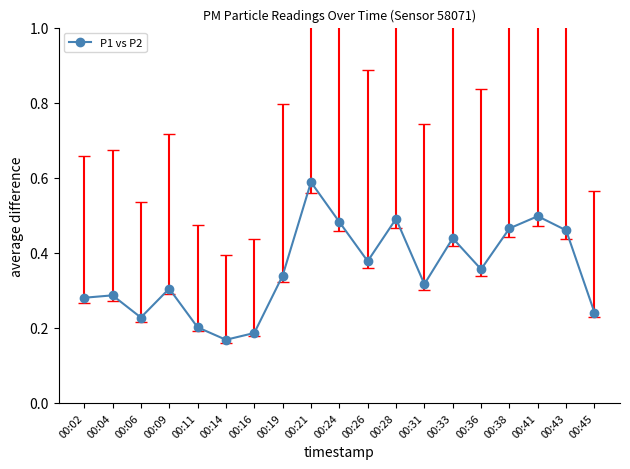

True or false: there are more than 0 points higher than both neighbors.

True